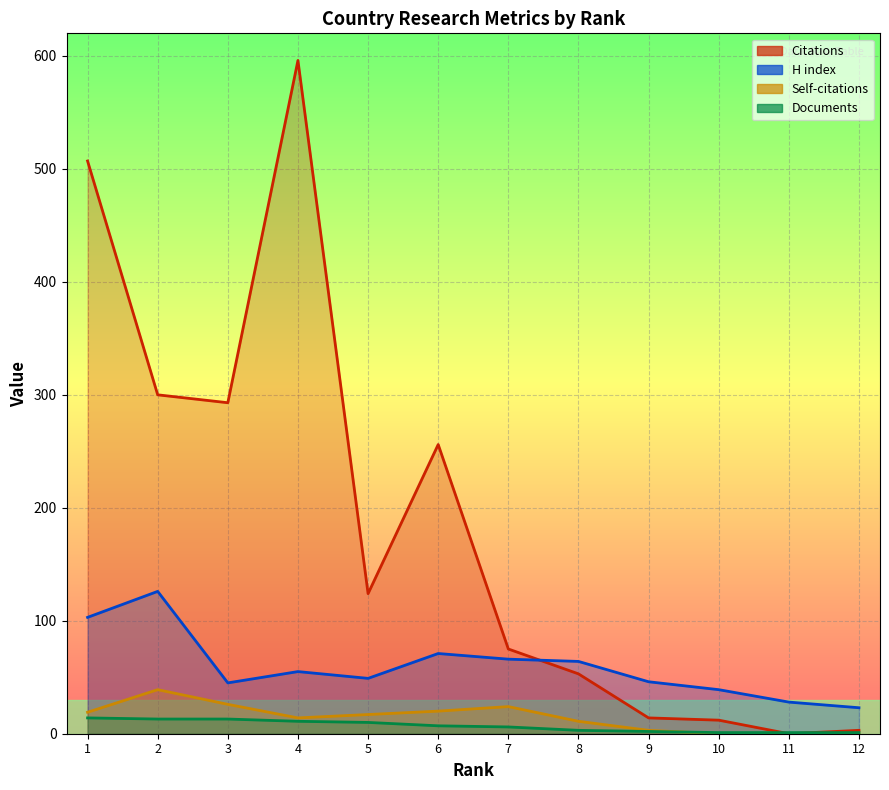

How many values in the Self-citations series are below 17?

6